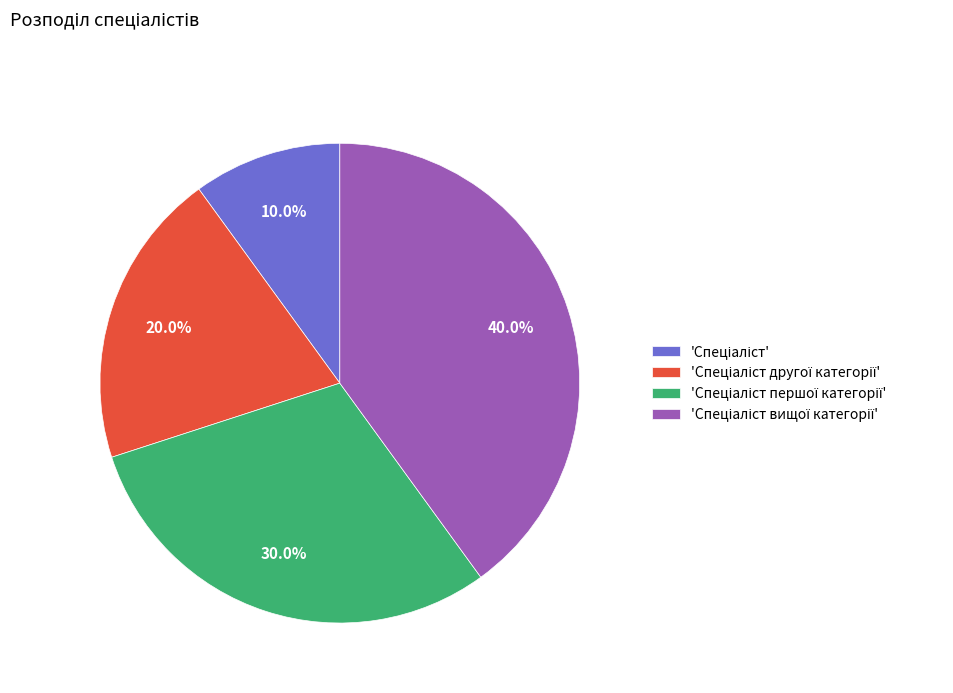

Does any single category account for the majority?

No